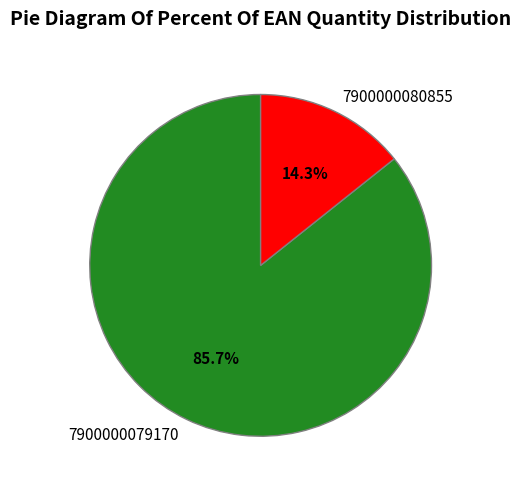

True or false: 7900000079170 accounts for 86% of the total.

True